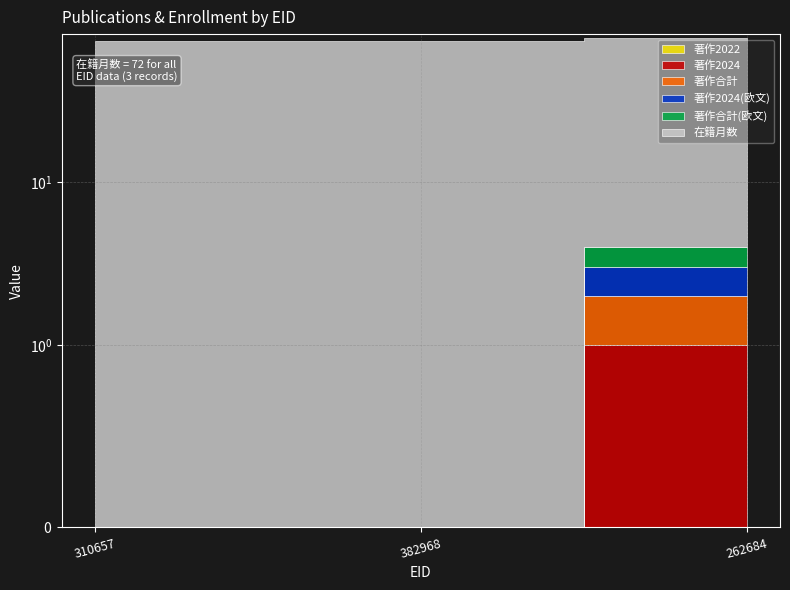

What is the spread (max minus min) of values at 310657?

72